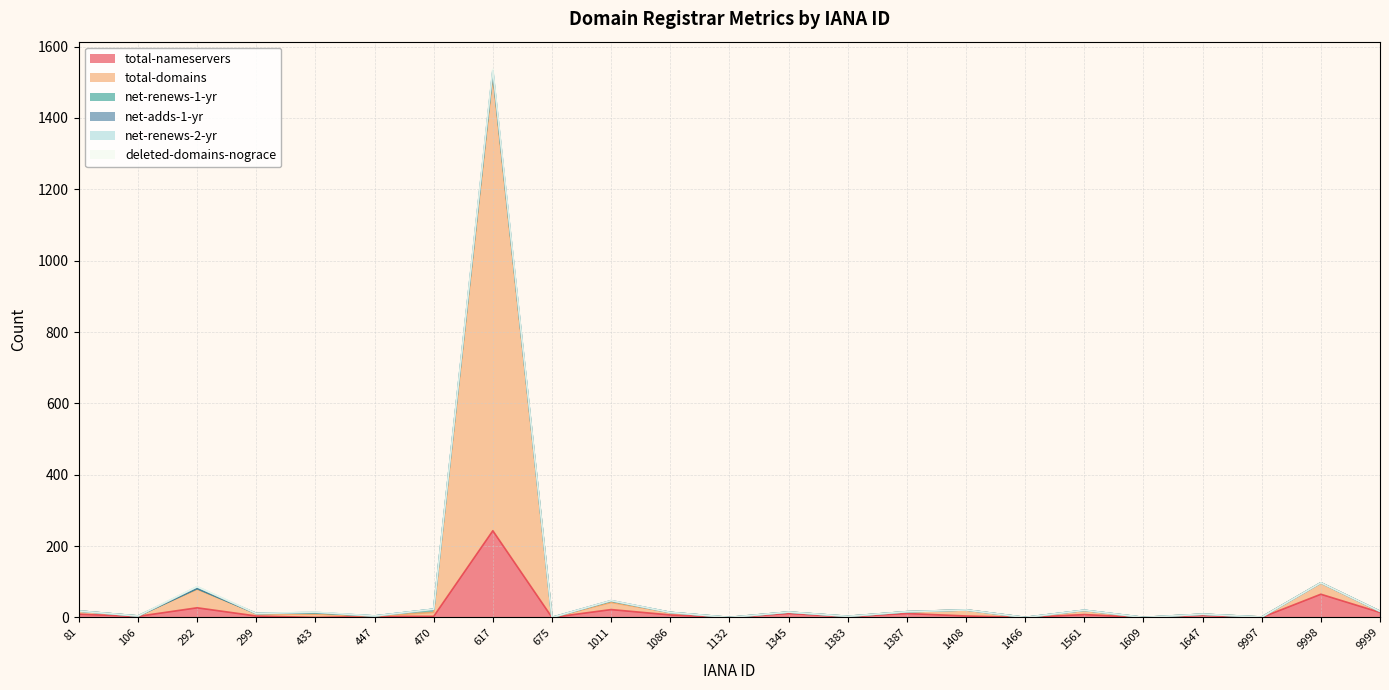

At how many categories does at least one series exceed 578?

1